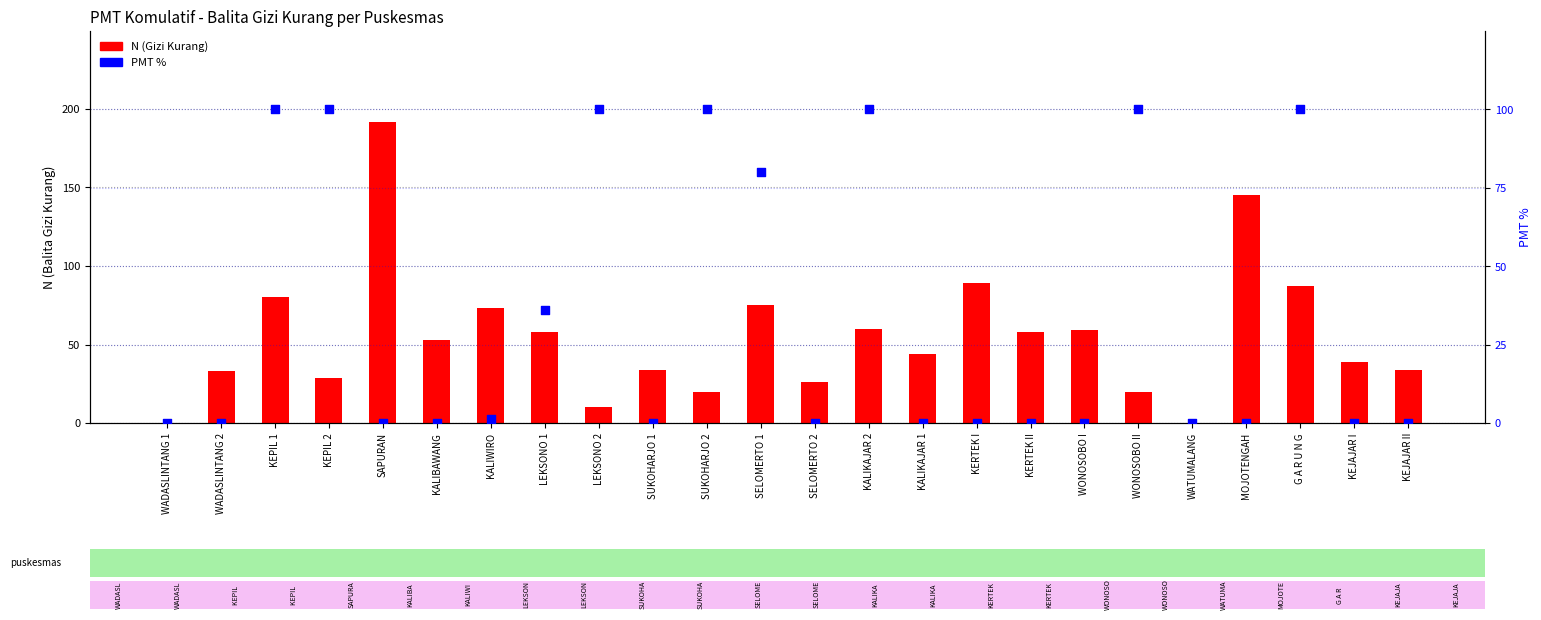

Which series reaches the minimum Y coordinate?

N (Gizi Kurang)